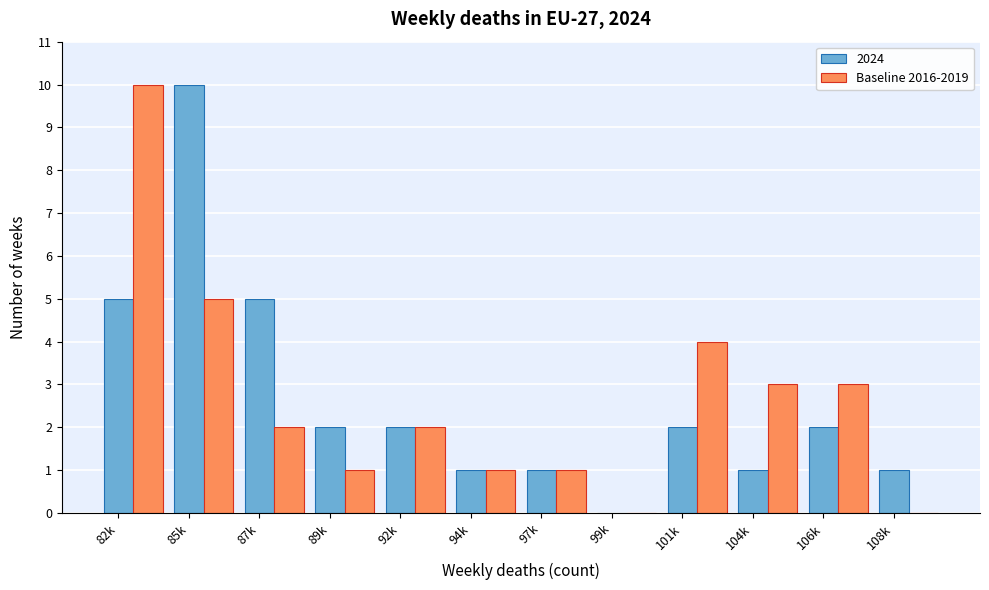

Between 85k and 106k, which series saw the biggest shift?

2024